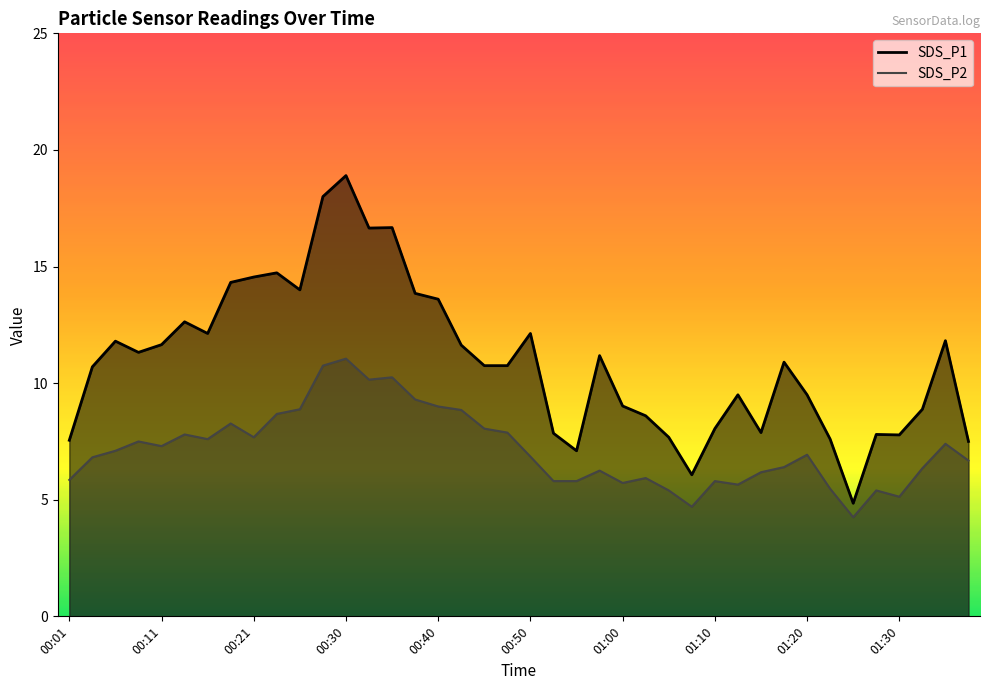

What is the sum of the SDS_P1 values at 01:00 and 00:45?

19.8